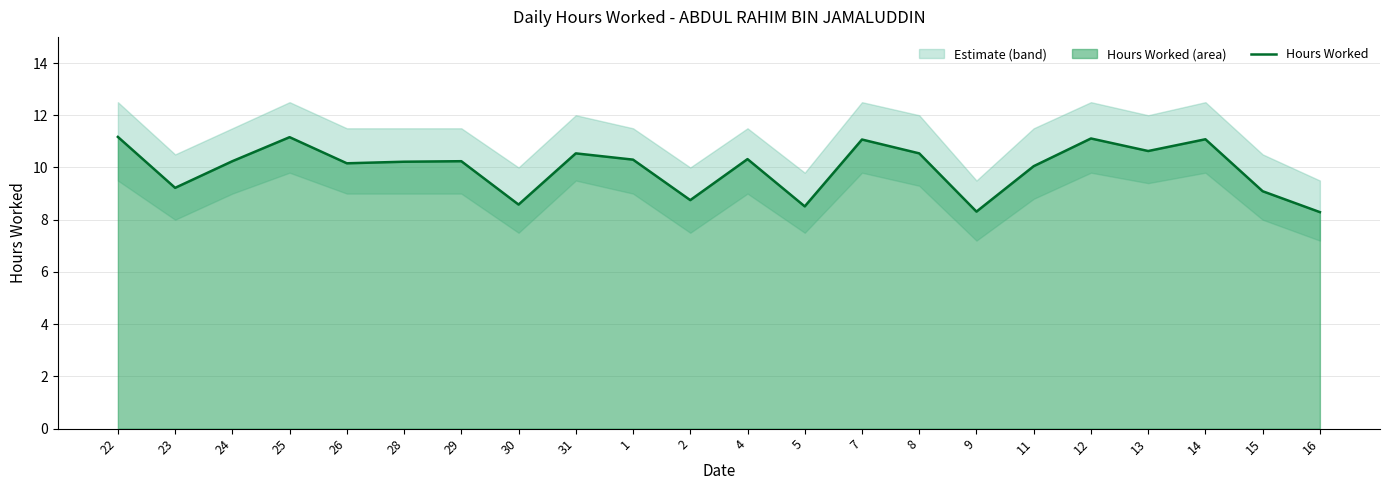

What is the label of the 2nd point from the right?

15